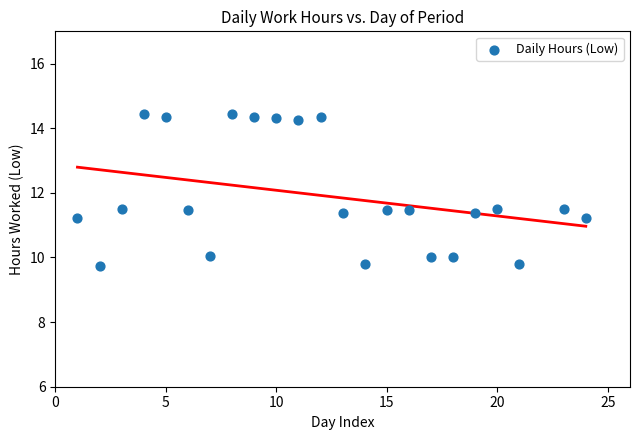

What is the range of Y values (max minus min)?

4.7